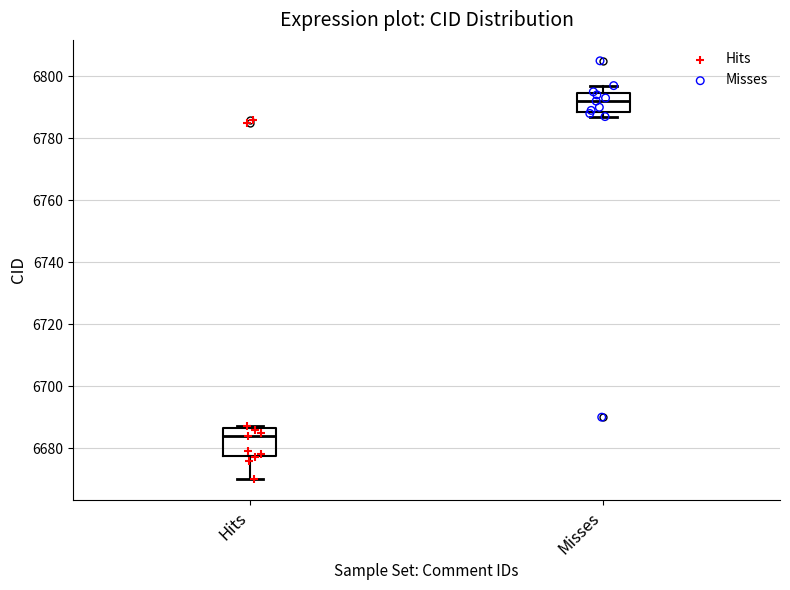

Which box is the tallest, from its lower edge to its upper edge?

Hits